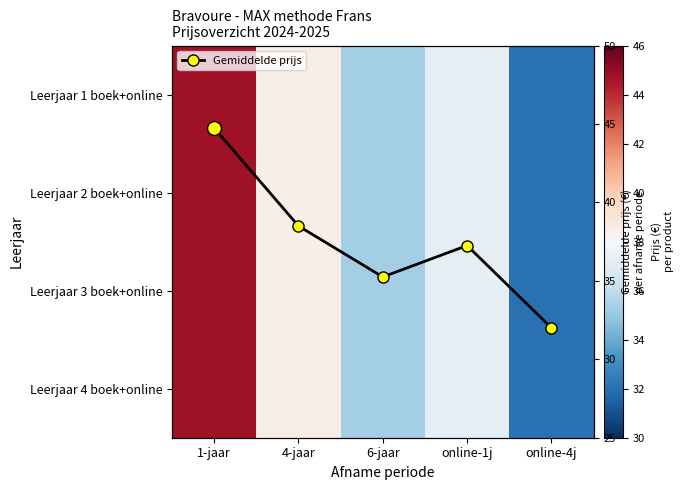

At which category is the sum across all series the highest?

1-jaar